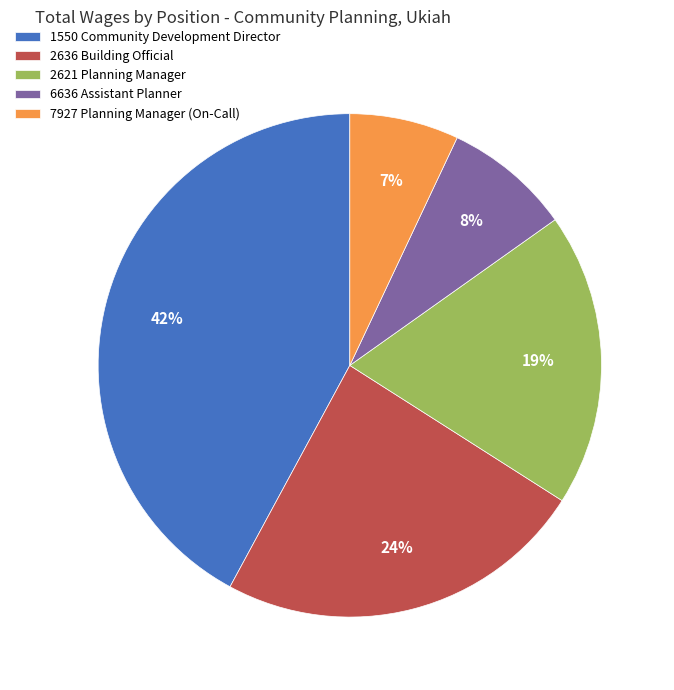

Does 1550 Community Development Director represent more than half of the total?

No